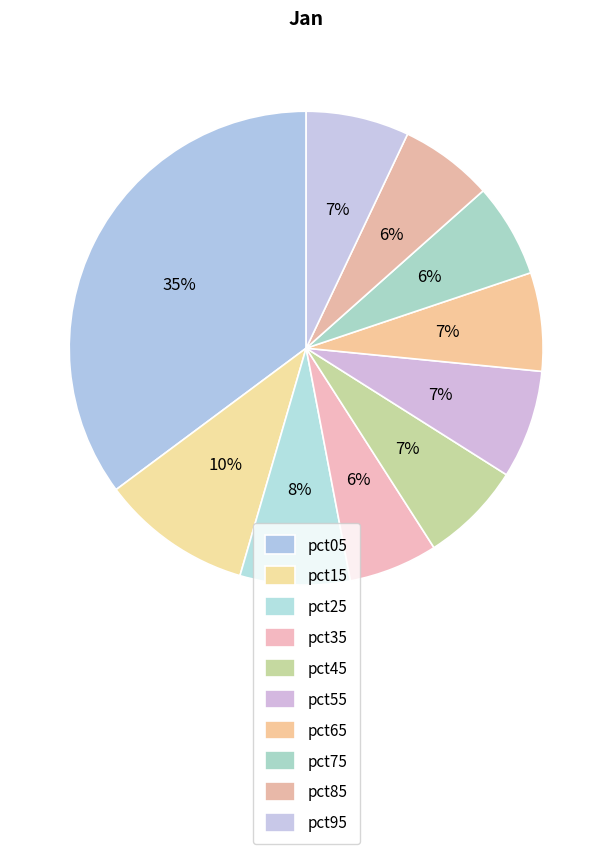

To the nearest percent, what portion does pct05 represent?

35%